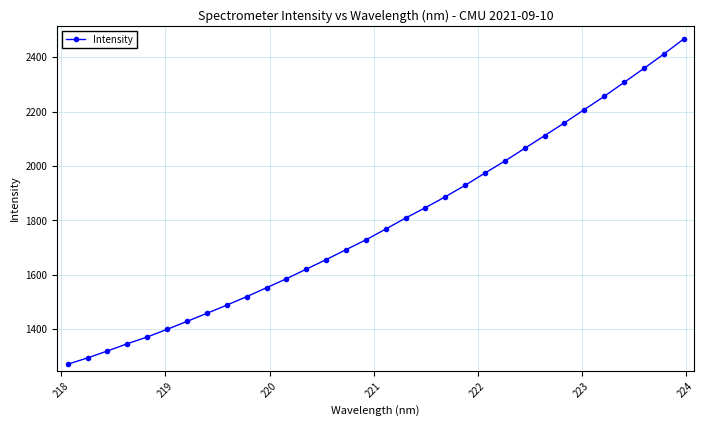

What is the greatest value displayed?

2465.9